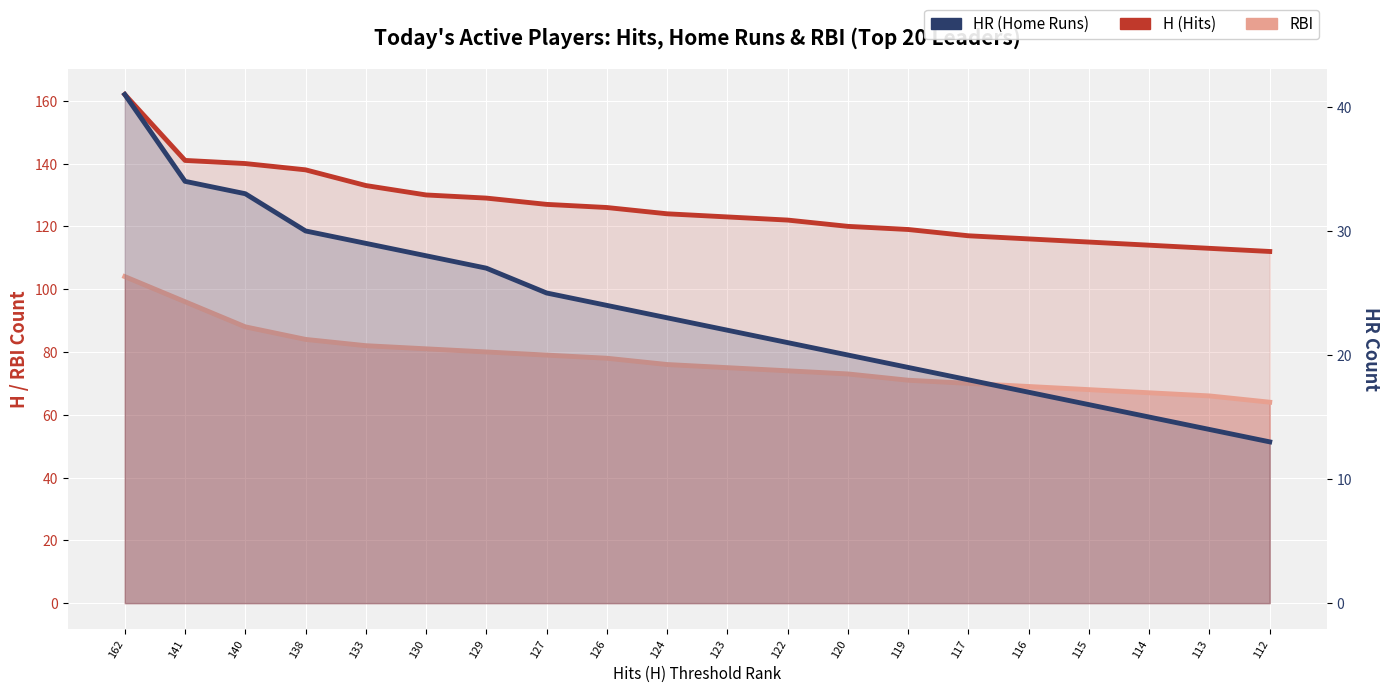

Which category has the highest value in the H (Hits) series?

162